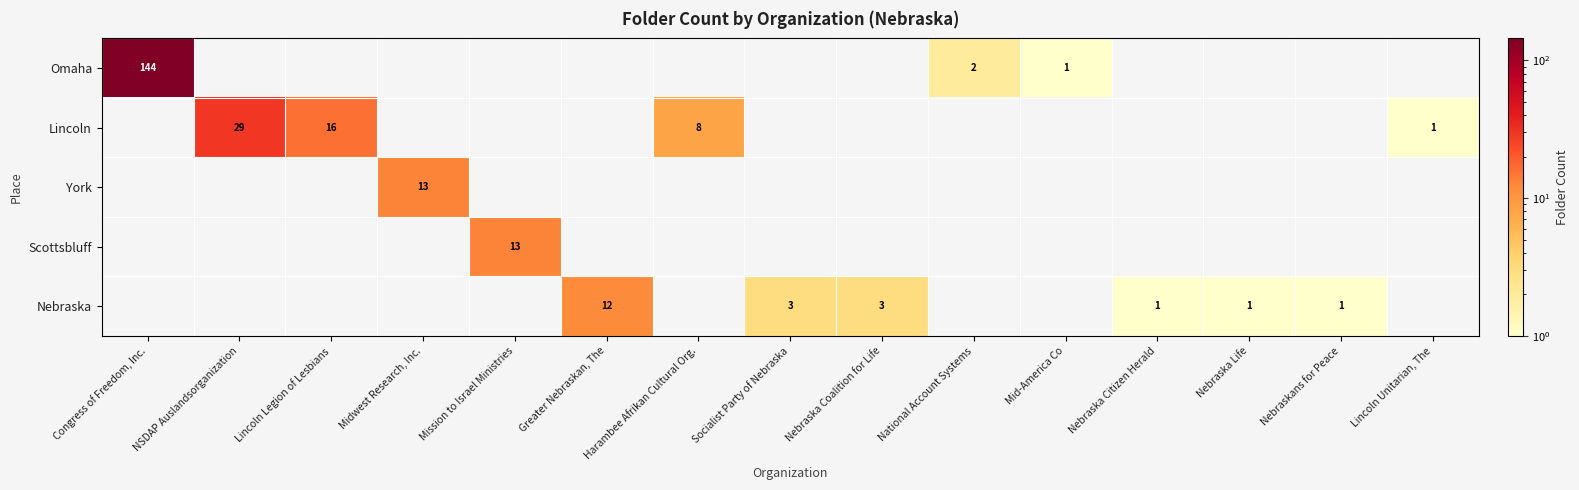

What is the total value across all series at NSDAP Auslandsorganization?

29